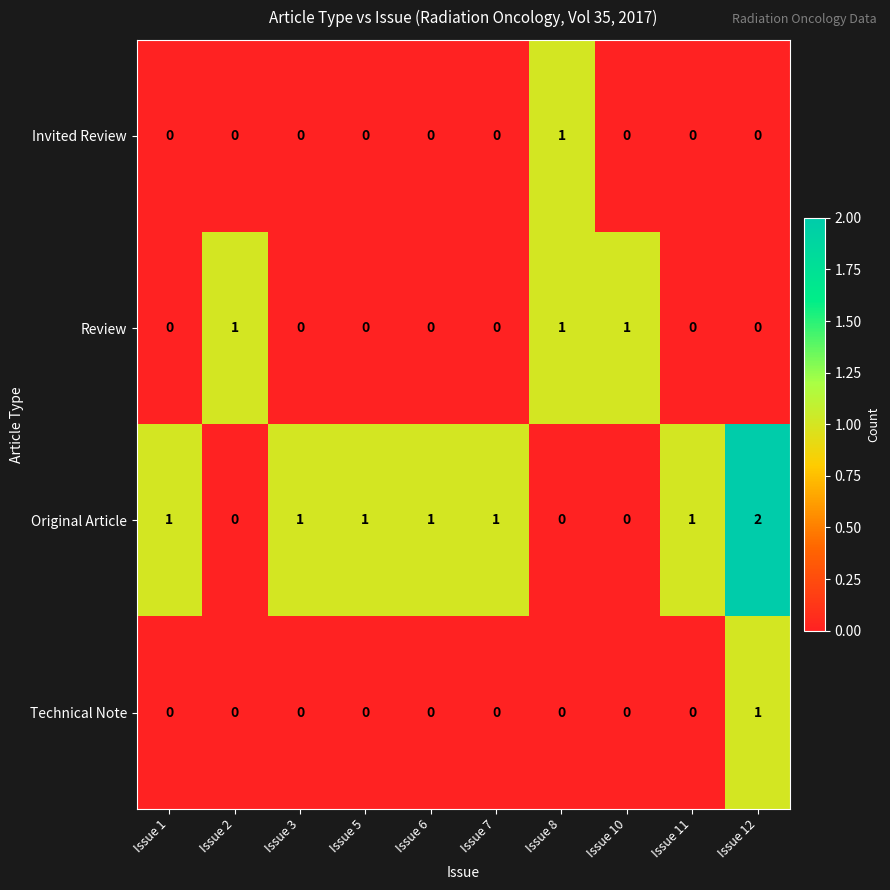

How many Review values are between 0 and 1?

10